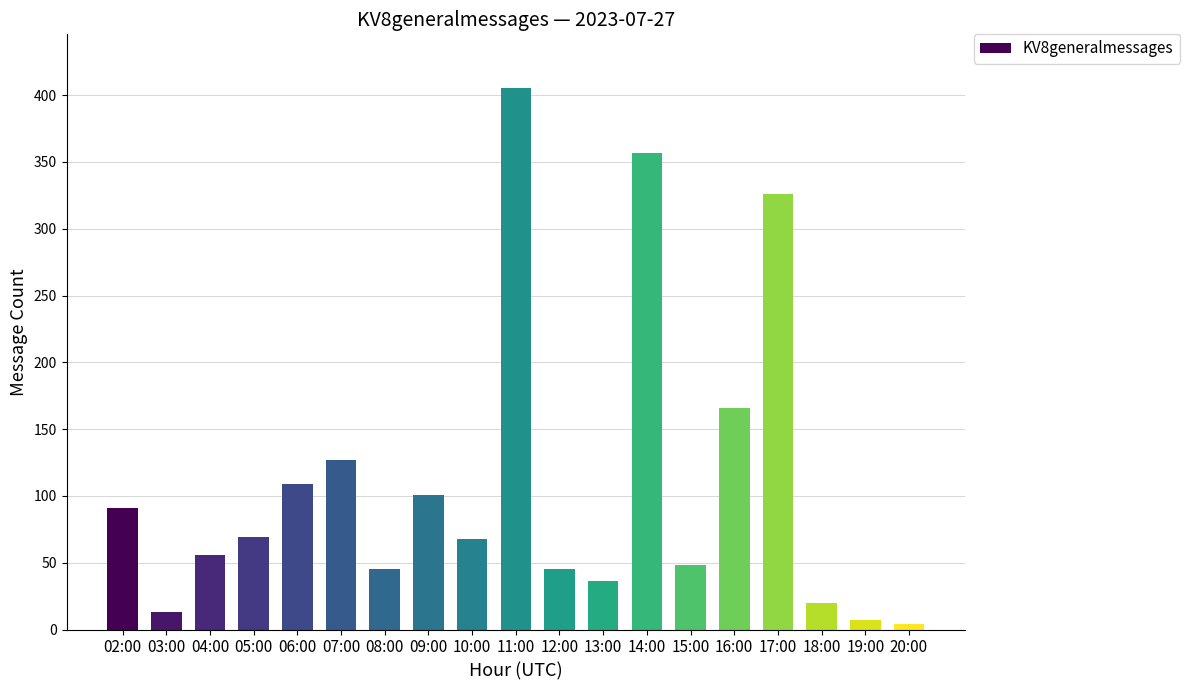

What is the label of the 11th bar from the right?

10:00